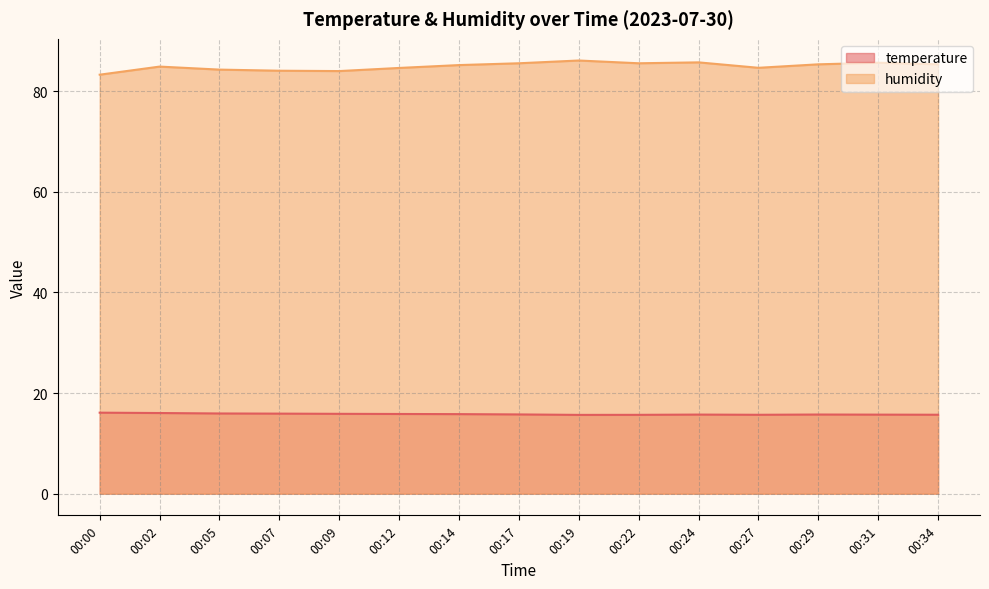

What is the sum of all humidity values?

1274.1